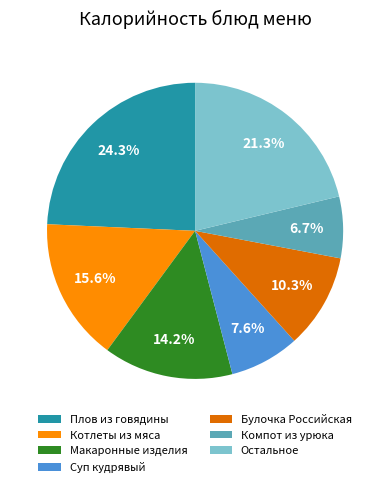

Rank the categories by value from highest to lowest.

Плов из говядины, Остальное, Котлеты из мяса, Макаронные изделия, Булочка Российская, Суп кудрявый, Компот из урюка